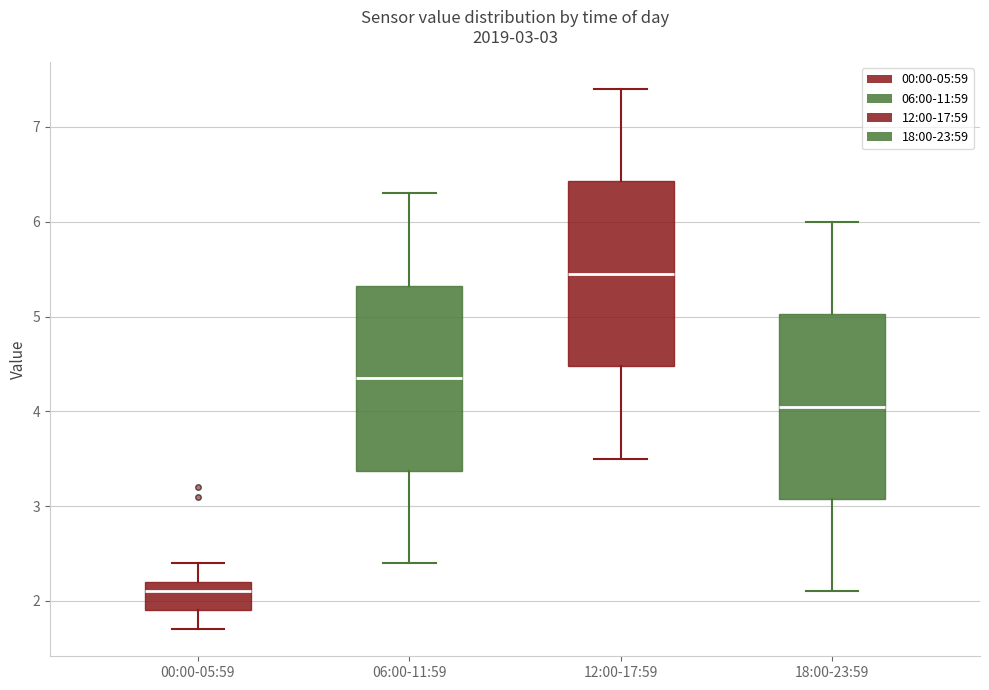

Which box's median line is the highest?

12:00-17:59